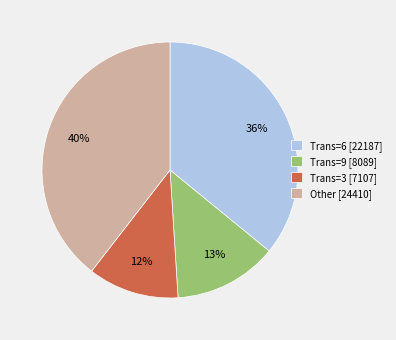

What percentage is the Other [24410] slice, to the nearest percent?

40%